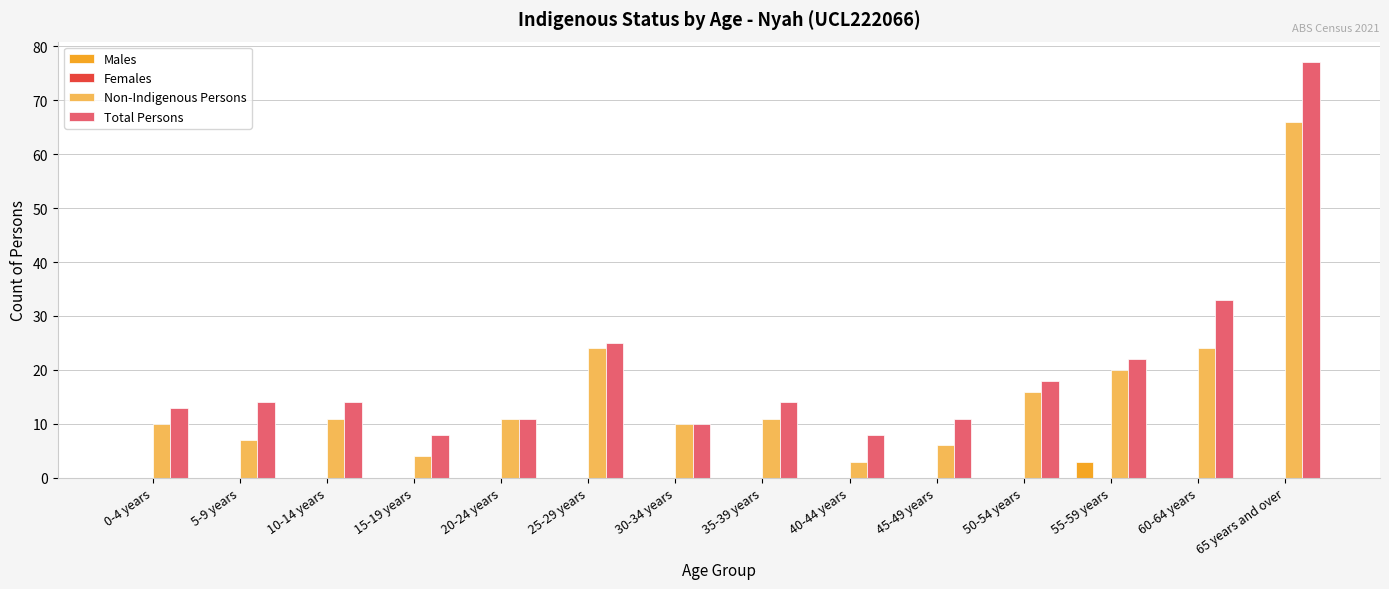

Is it true that Males equals 0 at 40-44 years?

True